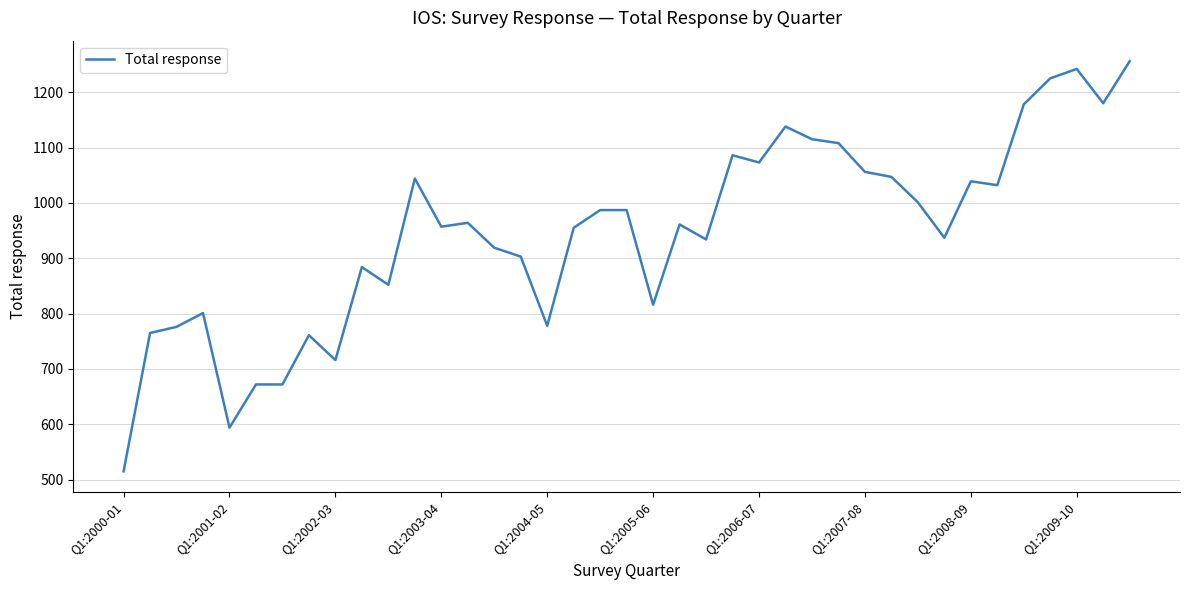

What is the maximum value shown in the chart?

1256